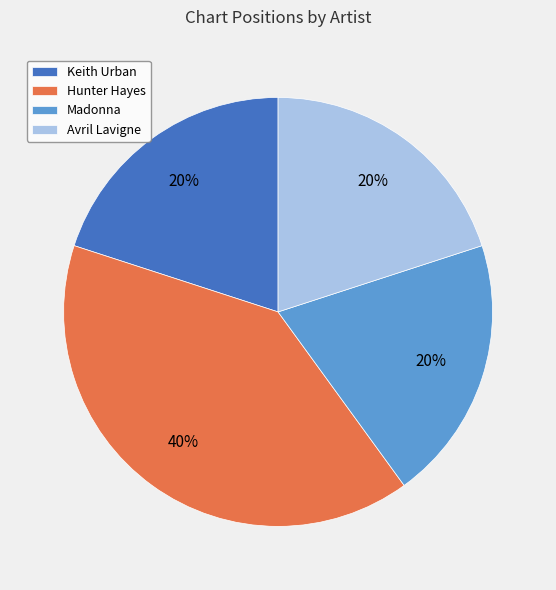

Is there any slice that represents more than half of the pie?

No